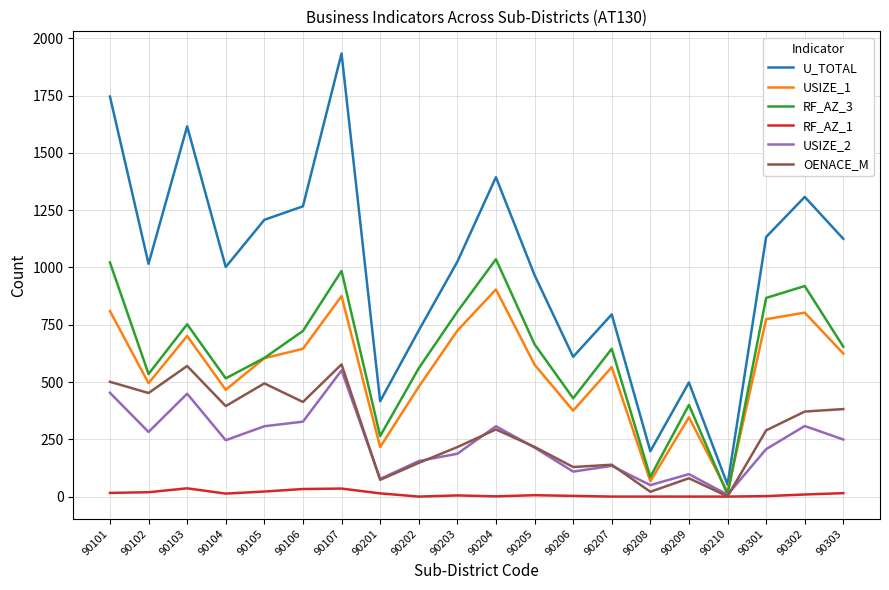

At which category is the sum across all series the highest?

90107